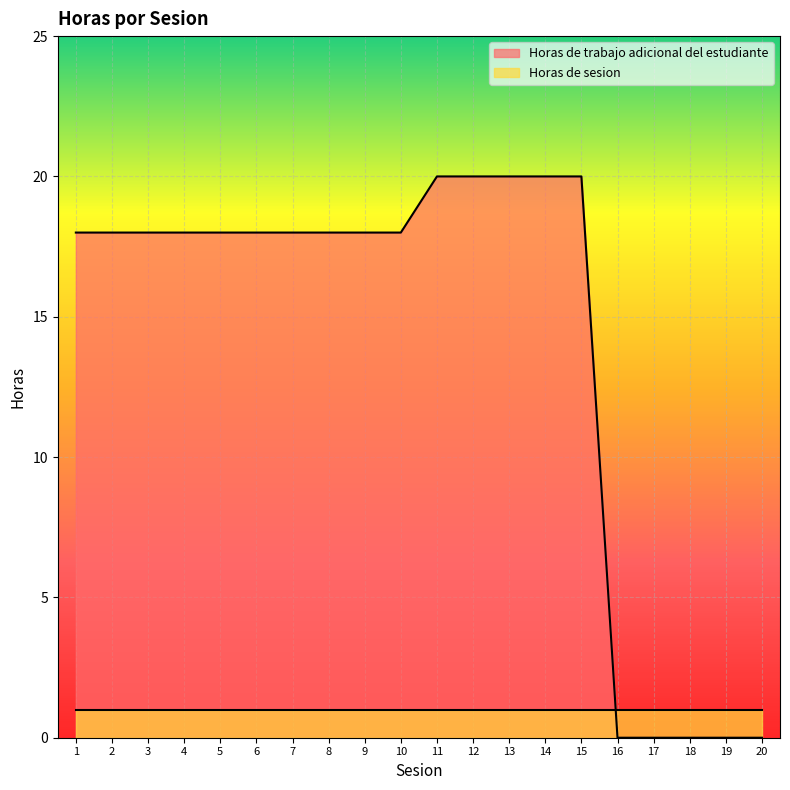

Reading left to right, what are all the values shown in this chart?

18	18	18	18	18	18	18	18	18	18	20	20	20	20	20	0	0	0	0	0